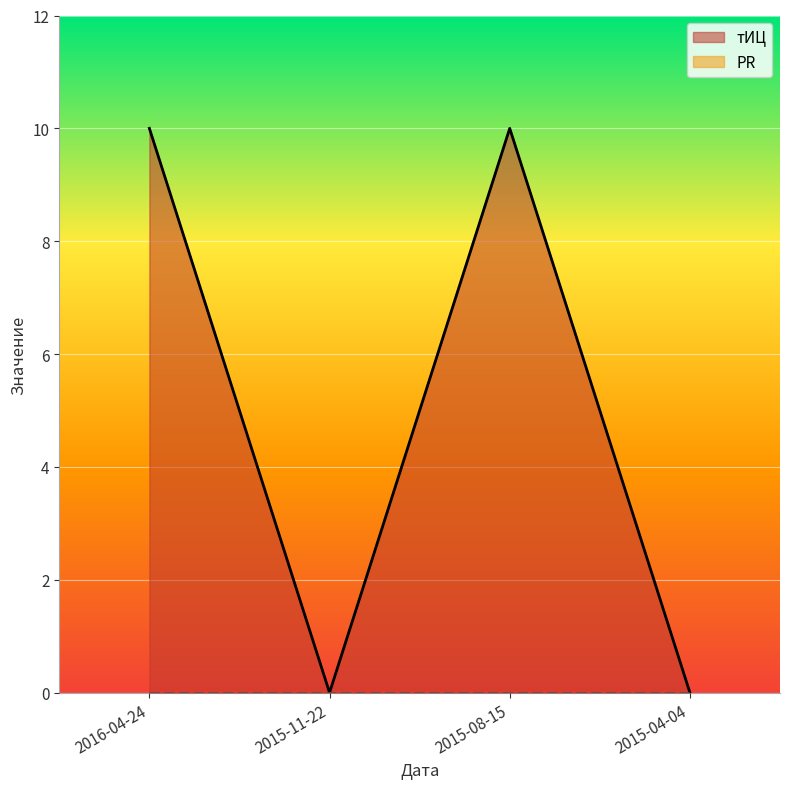

What is the average value?

5